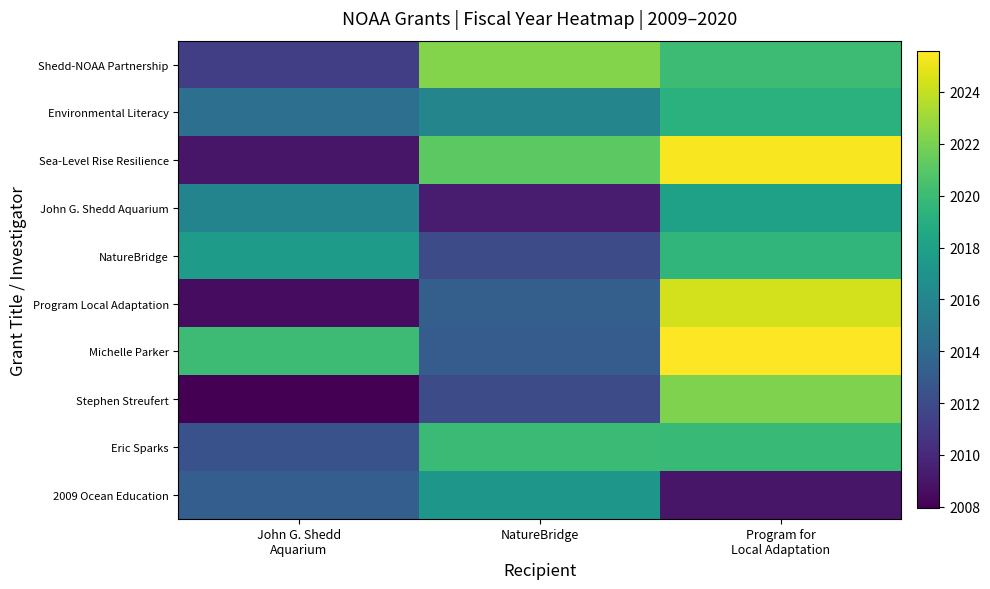

What is the spread (max minus min) of values at John G. Shedd
Aquarium?

12.0